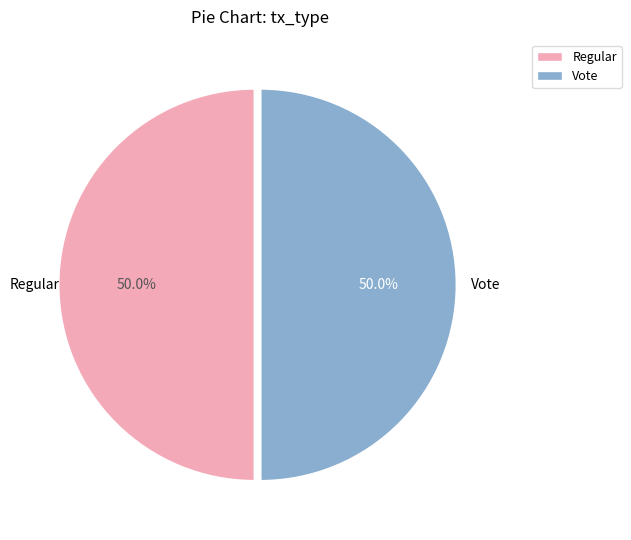

Combined, what portion of the pie is Regular and Vote?

100.0%